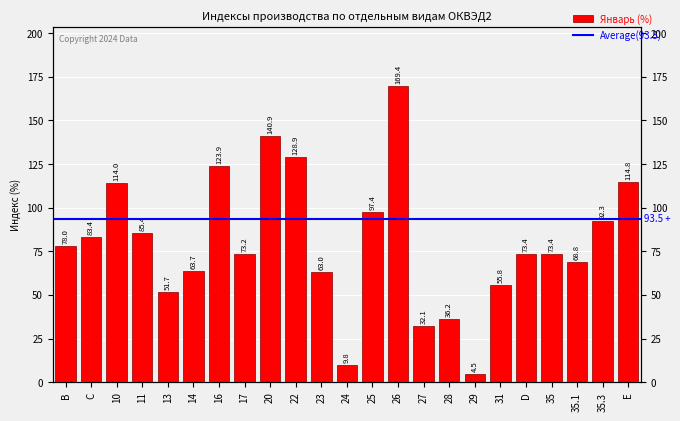

What is the maximum value shown in the chart?

169.4